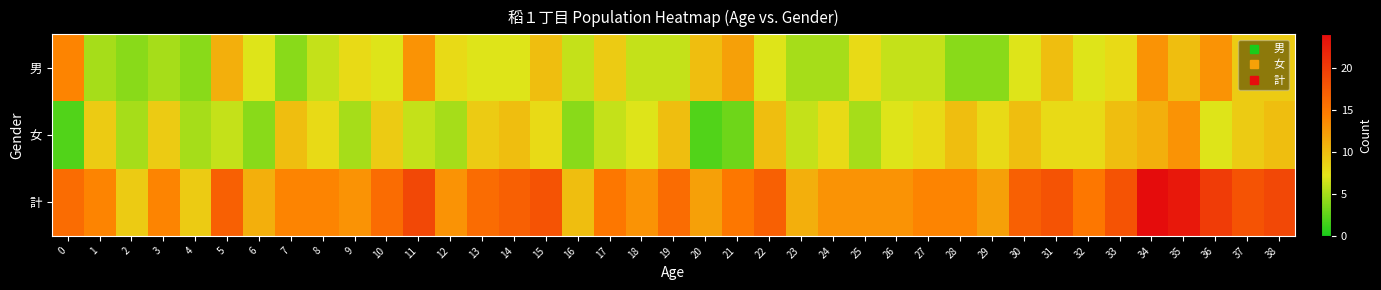

Which has a higher value, 28 or 38?

38